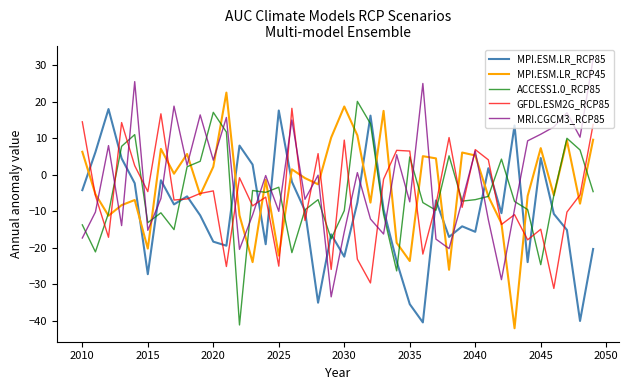

After their last crossing, which series has the higher values: MRI.CGCM3_RCP85 or MPI.ESM.LR_RCP85?

MRI.CGCM3_RCP85